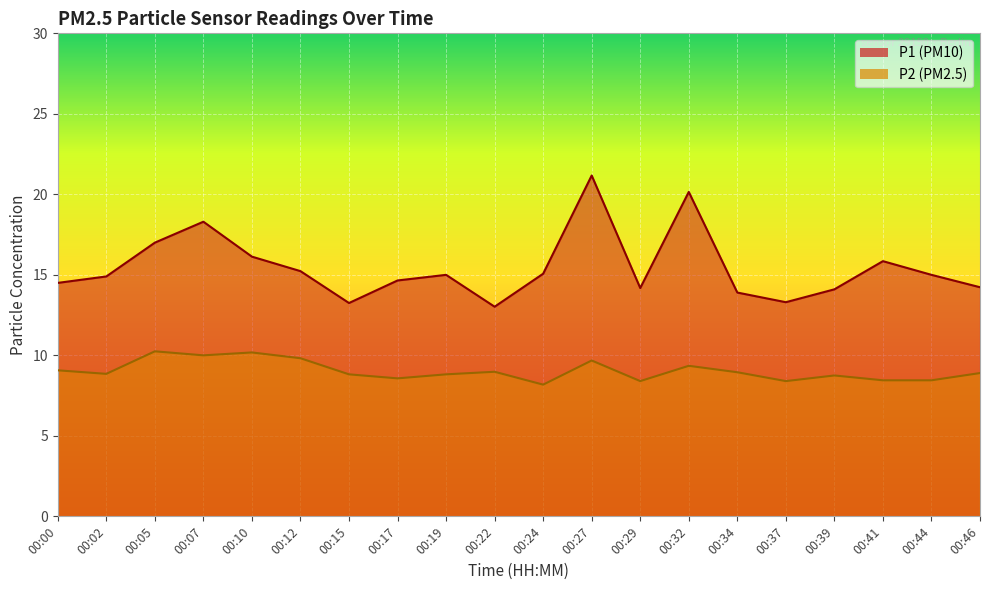

At which category does P1 reach its first local peak?

00:07